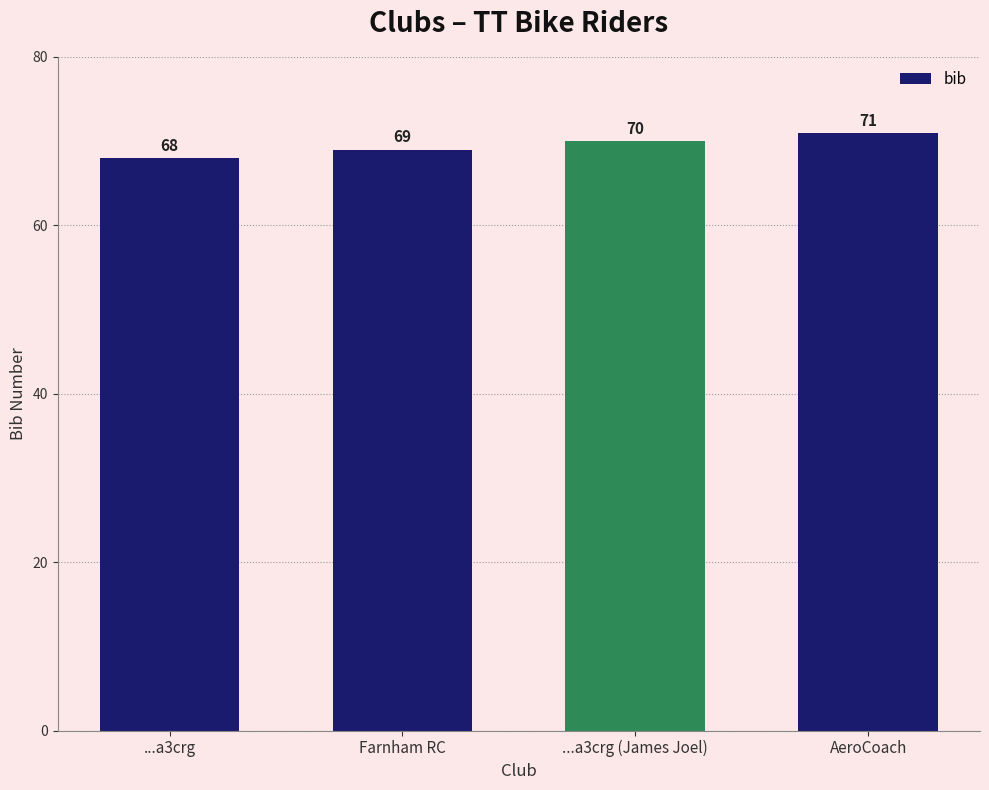

At which category does the chart reach its peak across all series?

AeroCoach